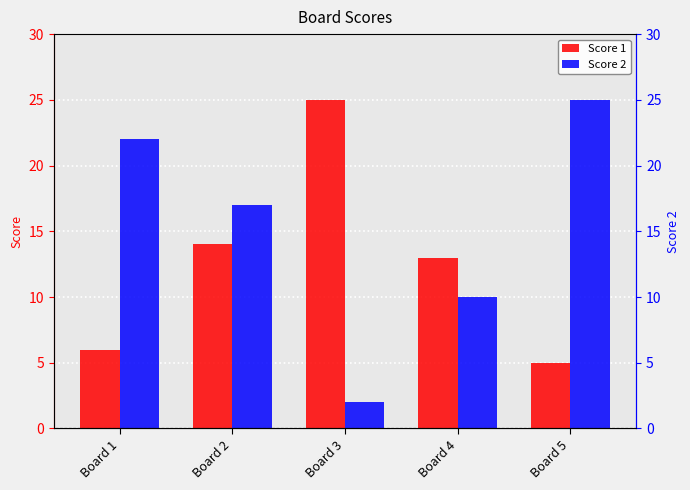

What is the difference between the maximum and second lowest values in the Score 1 series?

19